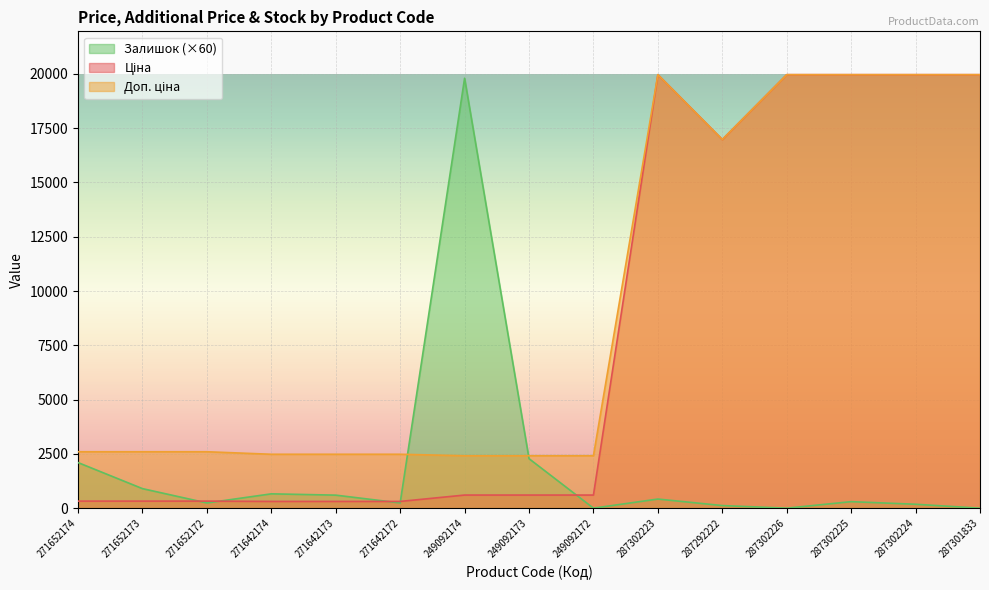

Which series has the widest spread of values?

Залишок